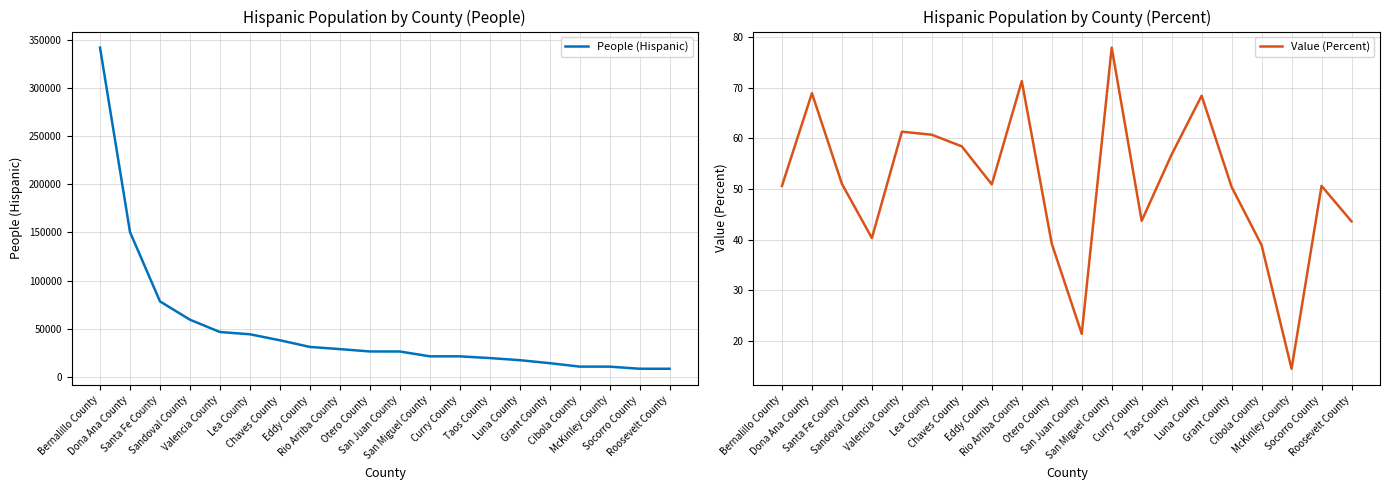

True or false: People (Hispanic) and Value (Percent) intersect in this chart.

False